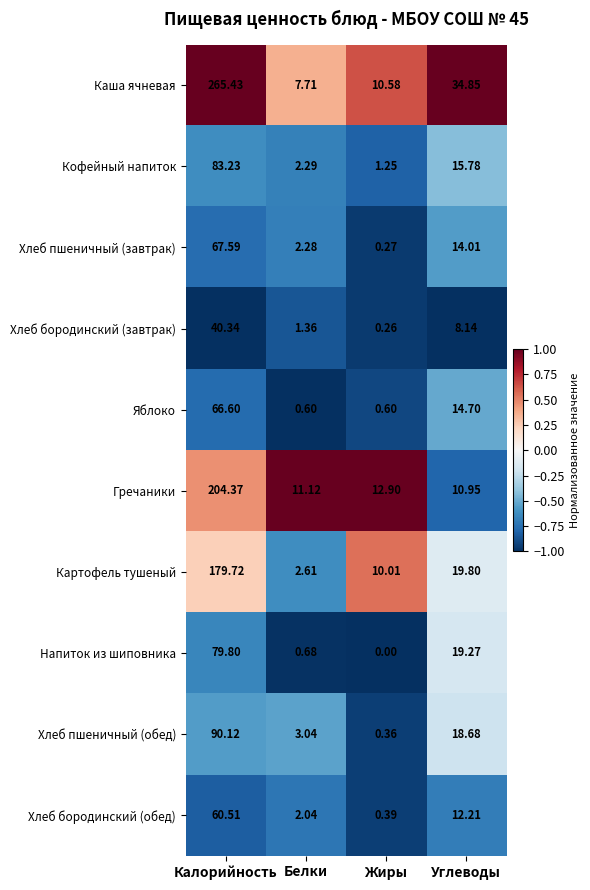

Rank the series at Углеводы from highest to lowest value.

Каша ячневая, Картофель тушеный, Напиток из шиповника, Хлеб пшеничный (обед), Кофейный напиток, Яблоко, Хлеб пшеничный (завтрак), Хлеб бородинский (обед), Гречаники, Хлеб бородинский (завтрак)